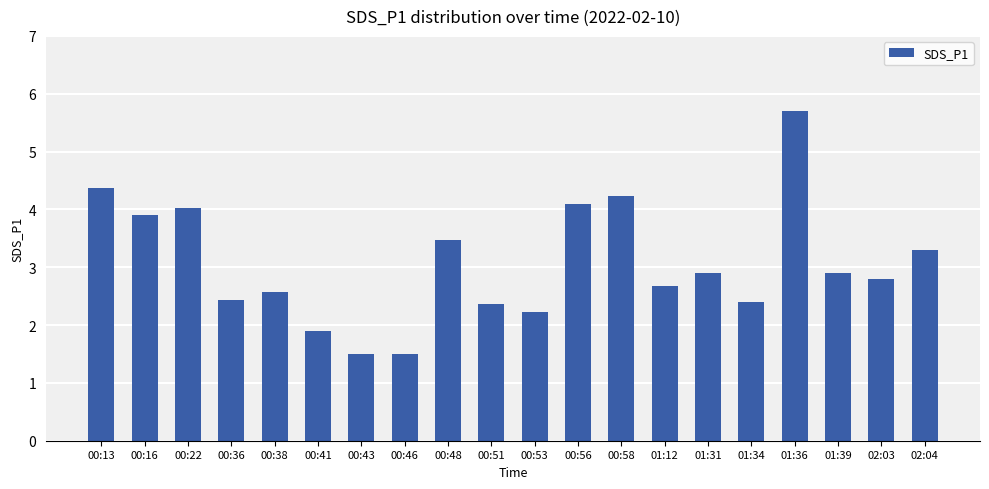

Is it true that the value at 00:51 is 3.5?

False